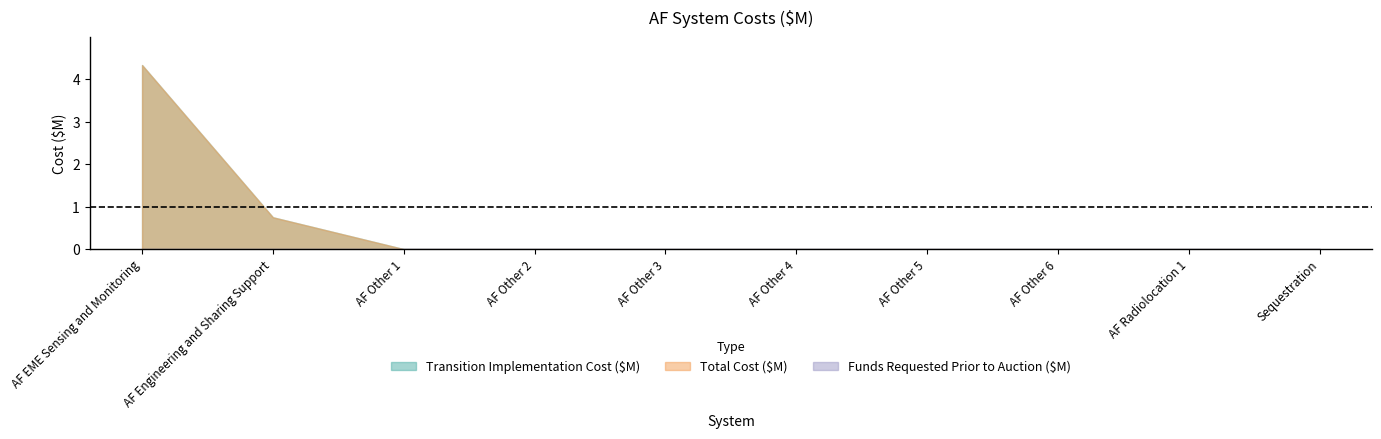

Between AF Other 1 and AF Other 5, which series saw the biggest shift?

Transition Implementation Cost ($M)